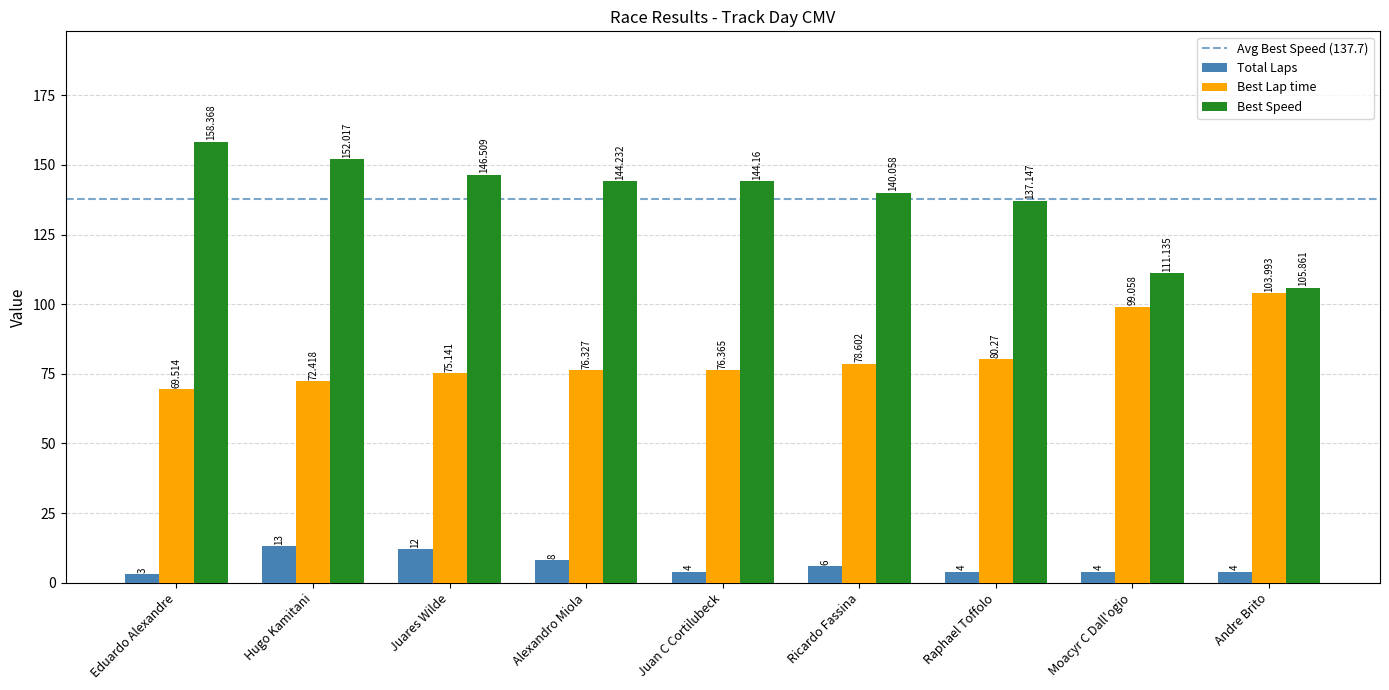

Which category has the lowest value in the Total Laps series?

Eduardo Alexandre